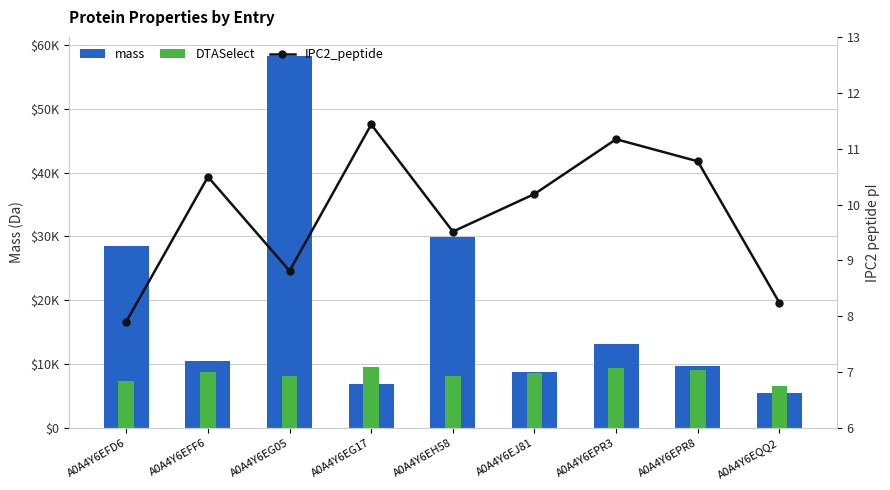

What is the approximate value of mass at A0A4Y6EG17?

6968.0